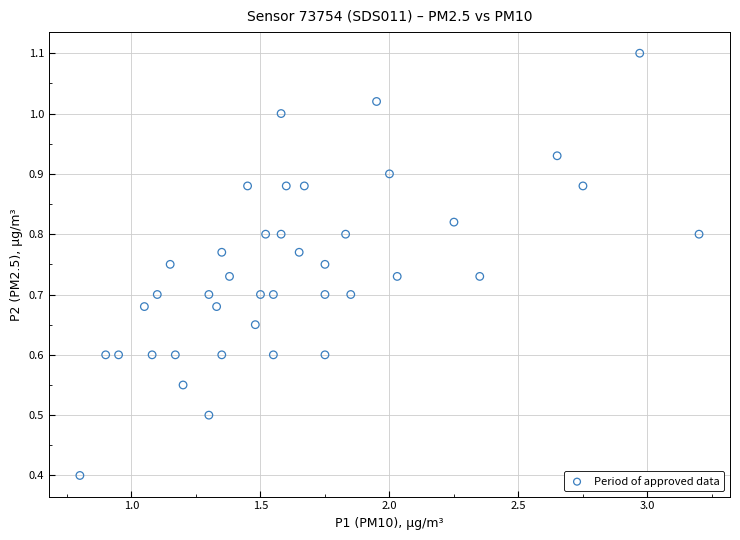

What is the range of X values (max minus min)?

2.4